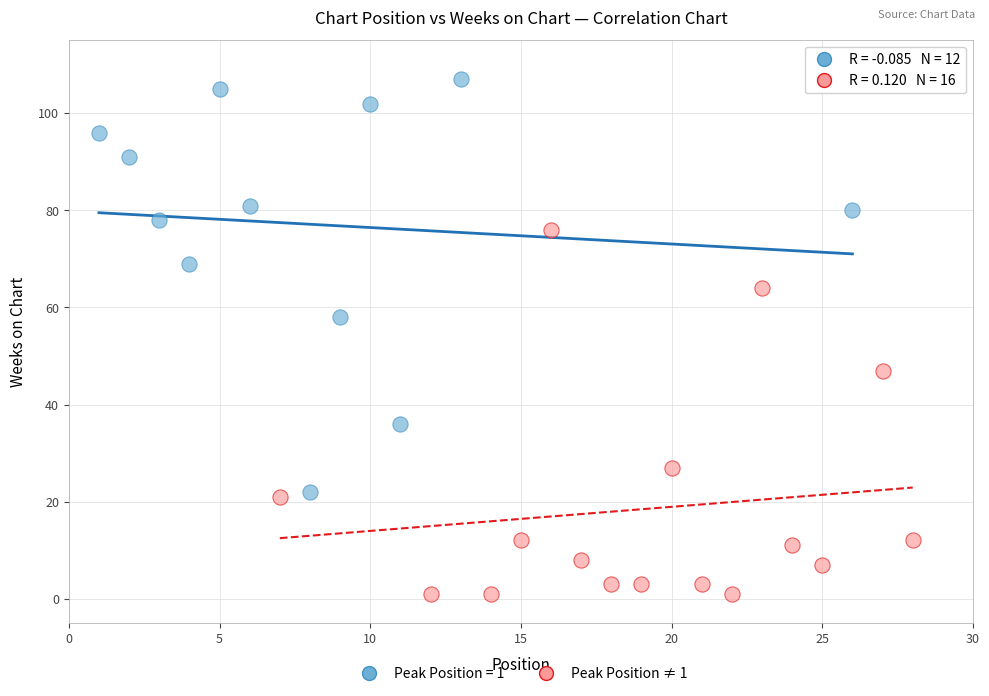

Which series contains the highest Y value?

Peak Position = 1